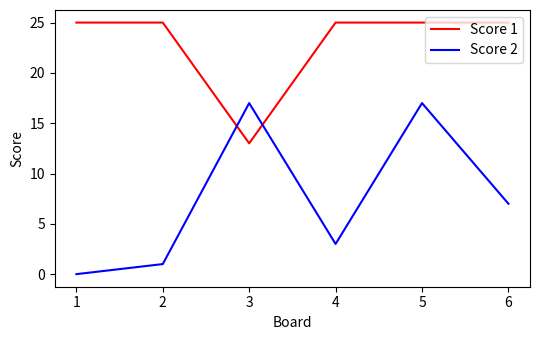

Rank the series by their maximum value, from lowest to highest.

Score 2, Score 1